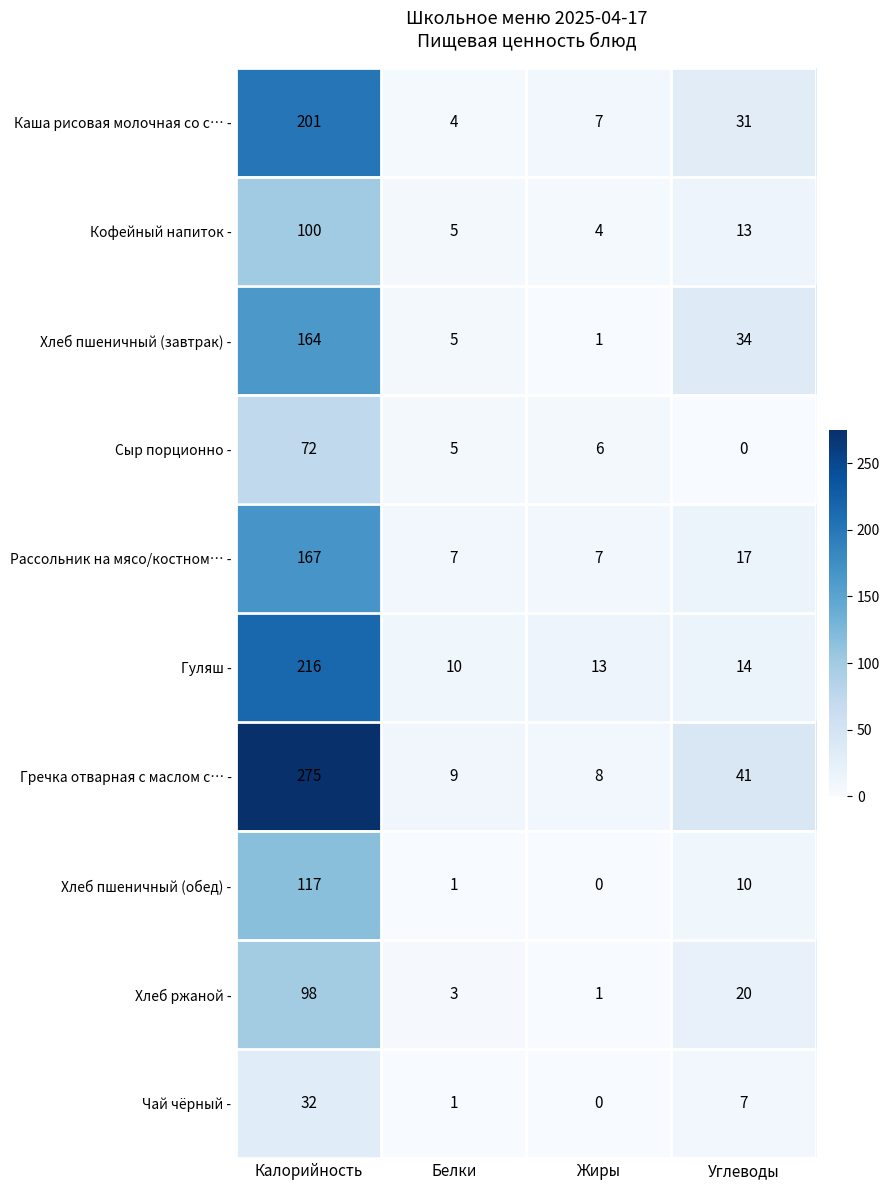

Rank the categories by Каша рисовая молочная со с… - value from lowest to highest.

Белки, Жиры, Углеводы, Калорийность